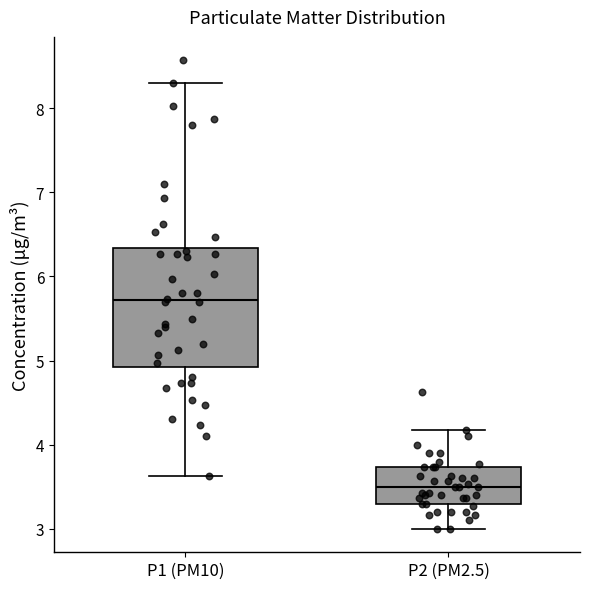

Reading left to right, transcribe this box plot: for each box, give where its median line is, the range the box spans, and where its two whiskers end, as read against the y-axis. The values are not printed on the chart, so give them approximately, as read against the axis.

P1 (PM10): median 5.7, box 4.9 to 6.3, whiskers 3.6 to 8.3
P2 (PM2.5): median 3.5, box 3.3 to 3.7, whiskers 3.0 to 4.2